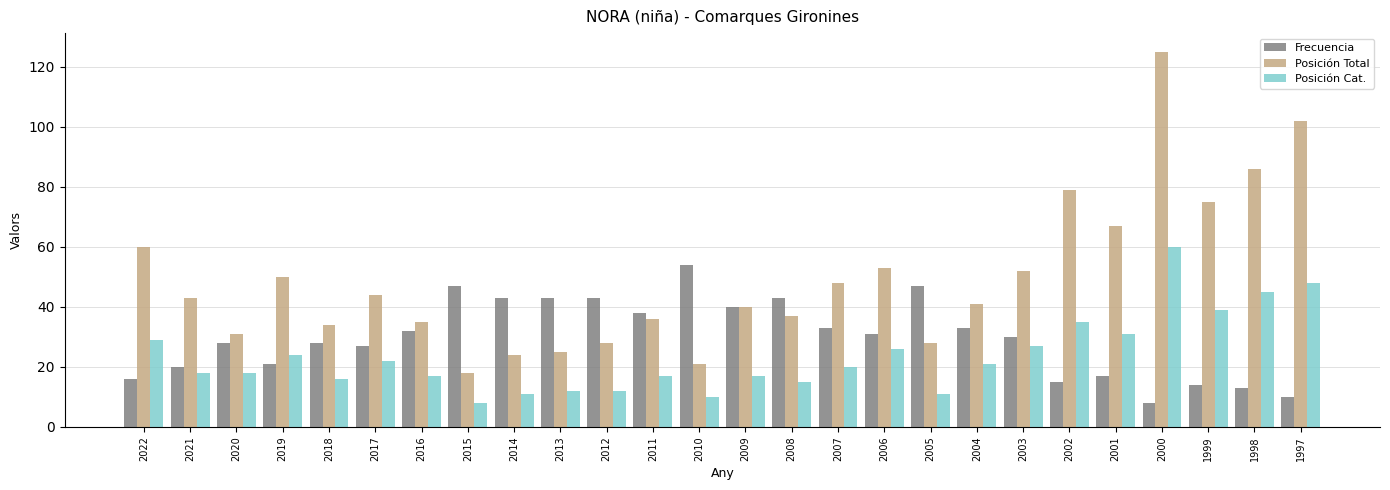

Which series has the largest total across all categories?

Posición Total